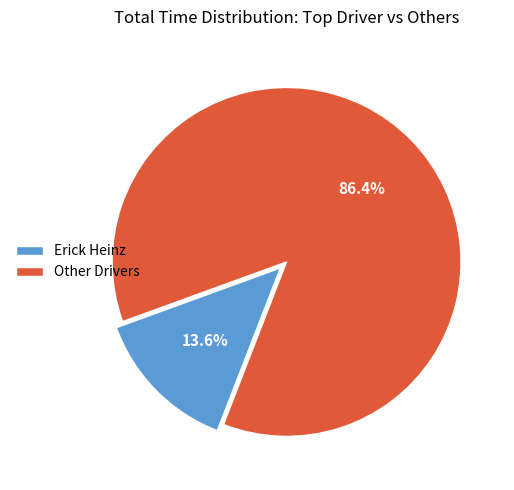

What portion of the pie excludes Other Drivers?

13.6%